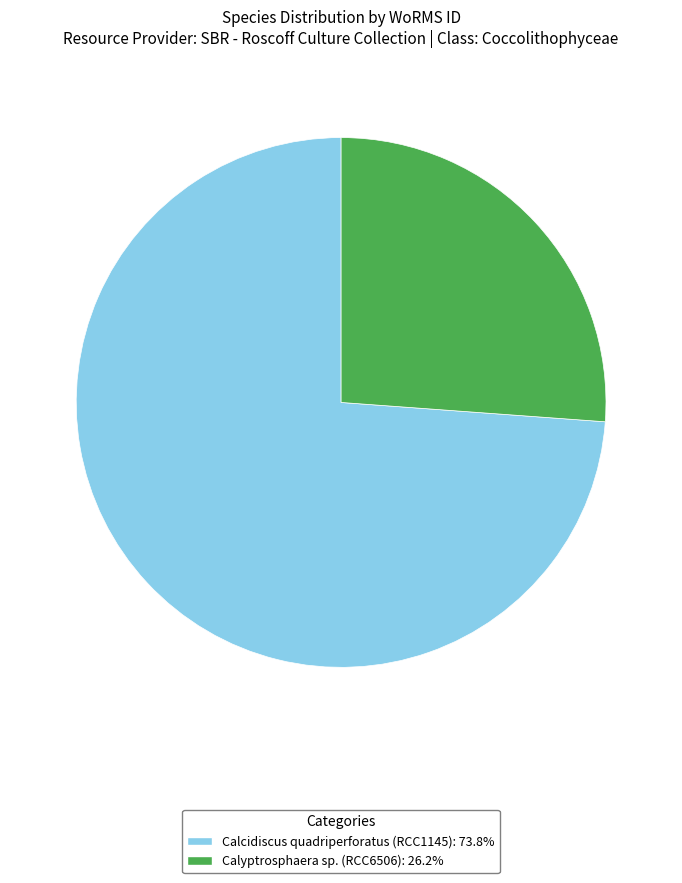

What is the majority slice?

Calcidiscus quadriperforatus (RCC1145)